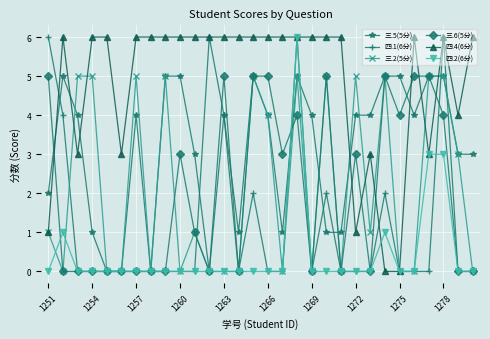

True or false: 四.4(6分) and 三.5(5分) intersect in this chart.

True